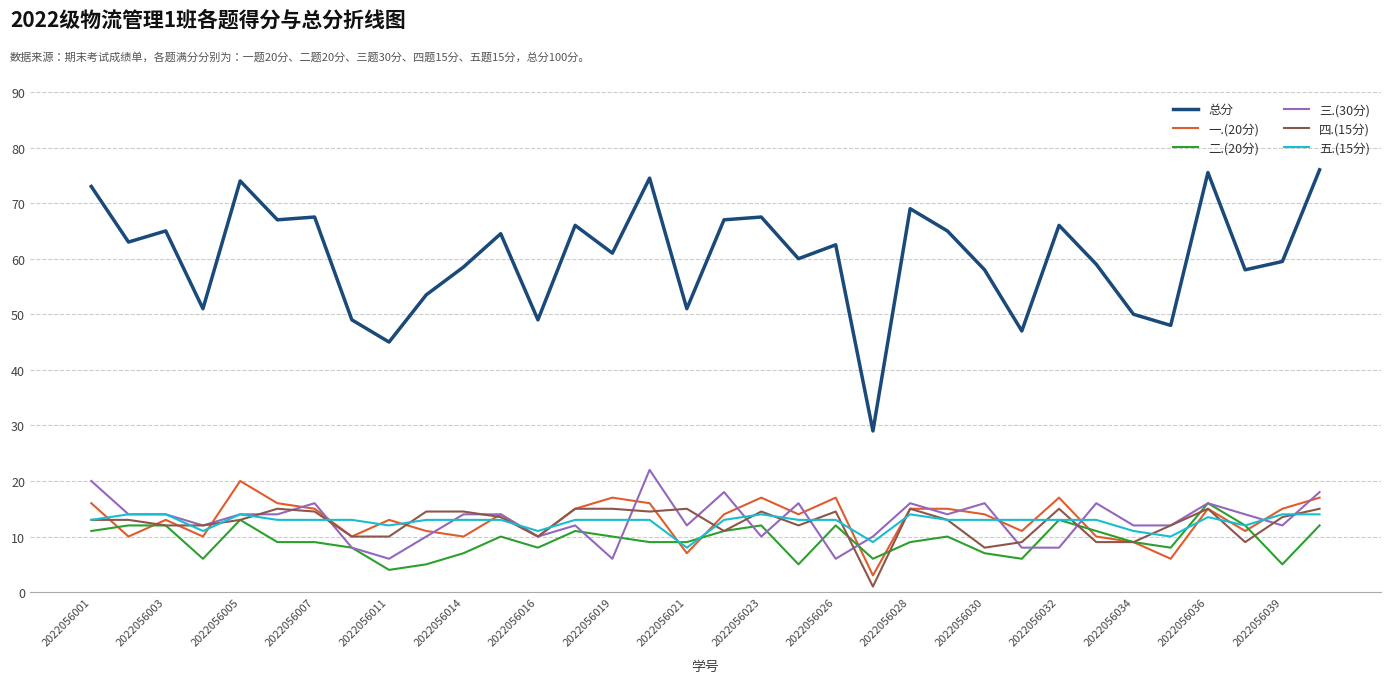

Which series has the largest total across all categories?

总分